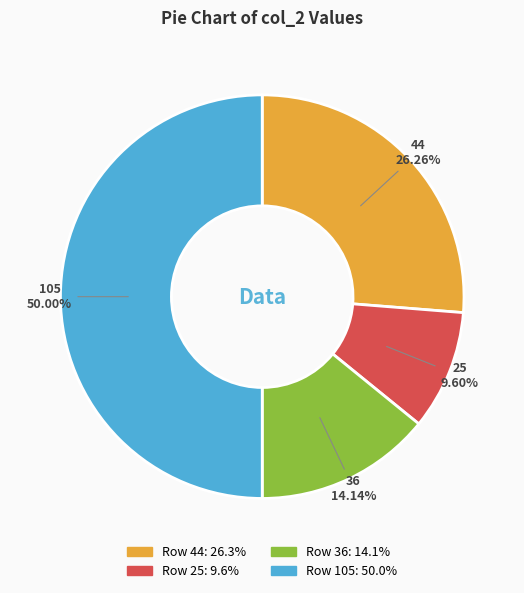

The 44 slice represents 20% of the pie. True or false?

False